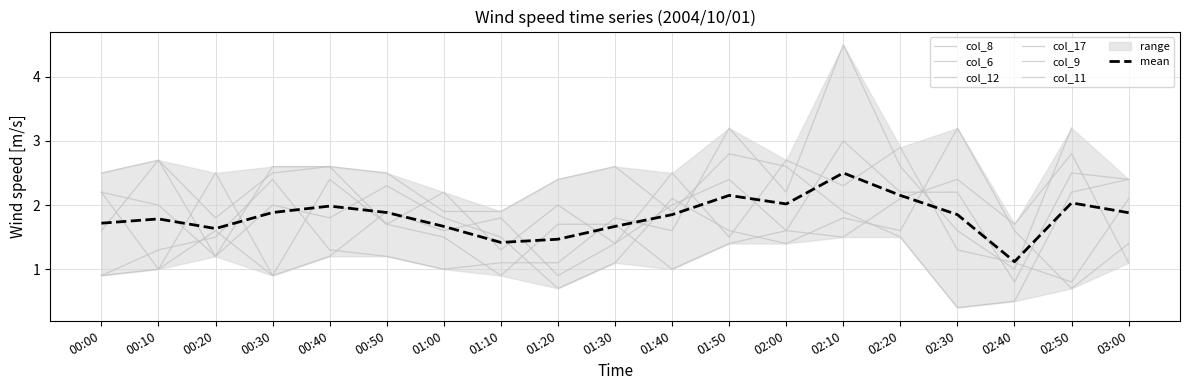

Where is col_8 nearest to the value 1?

01:30